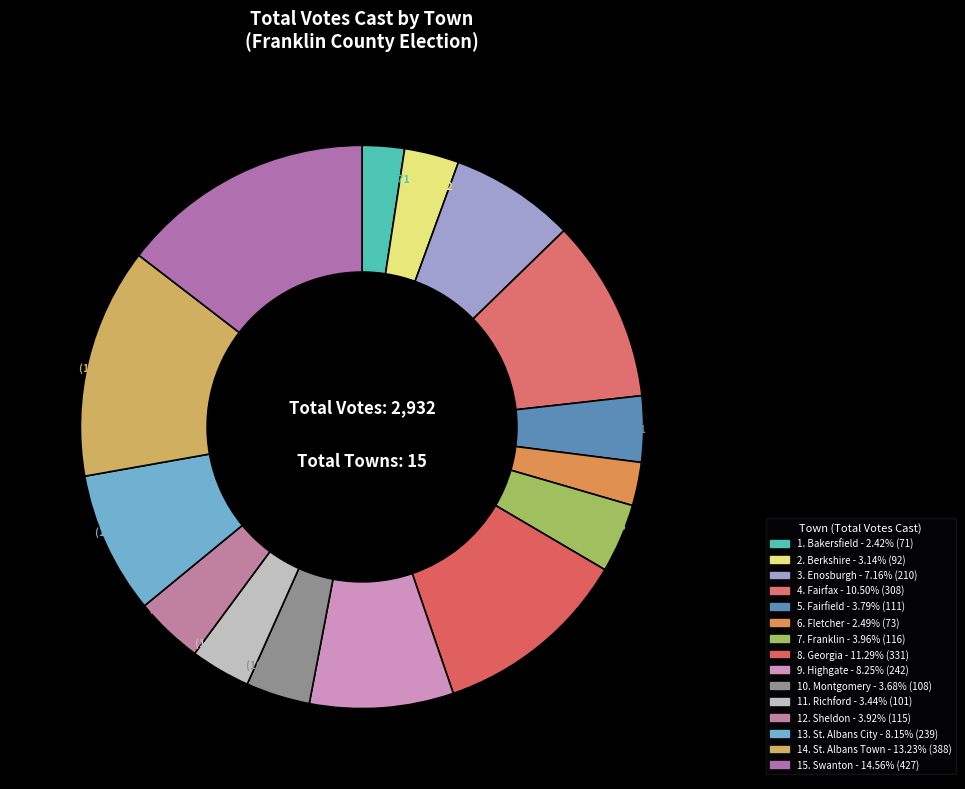

Count the number of slices in the pie.

15